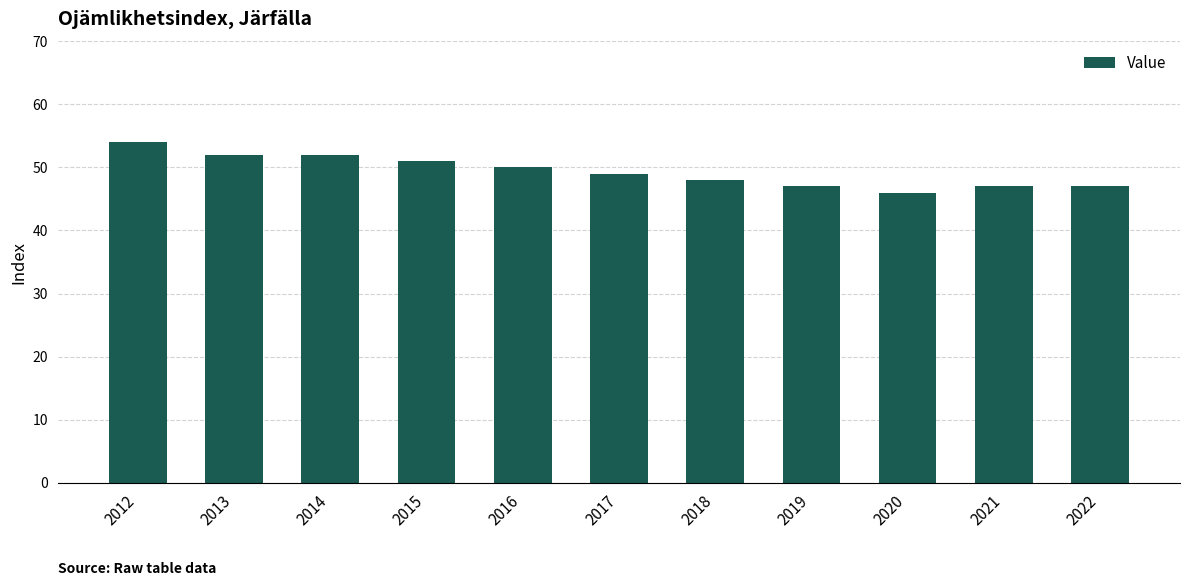

Count the values in the range 47 to 52.

9